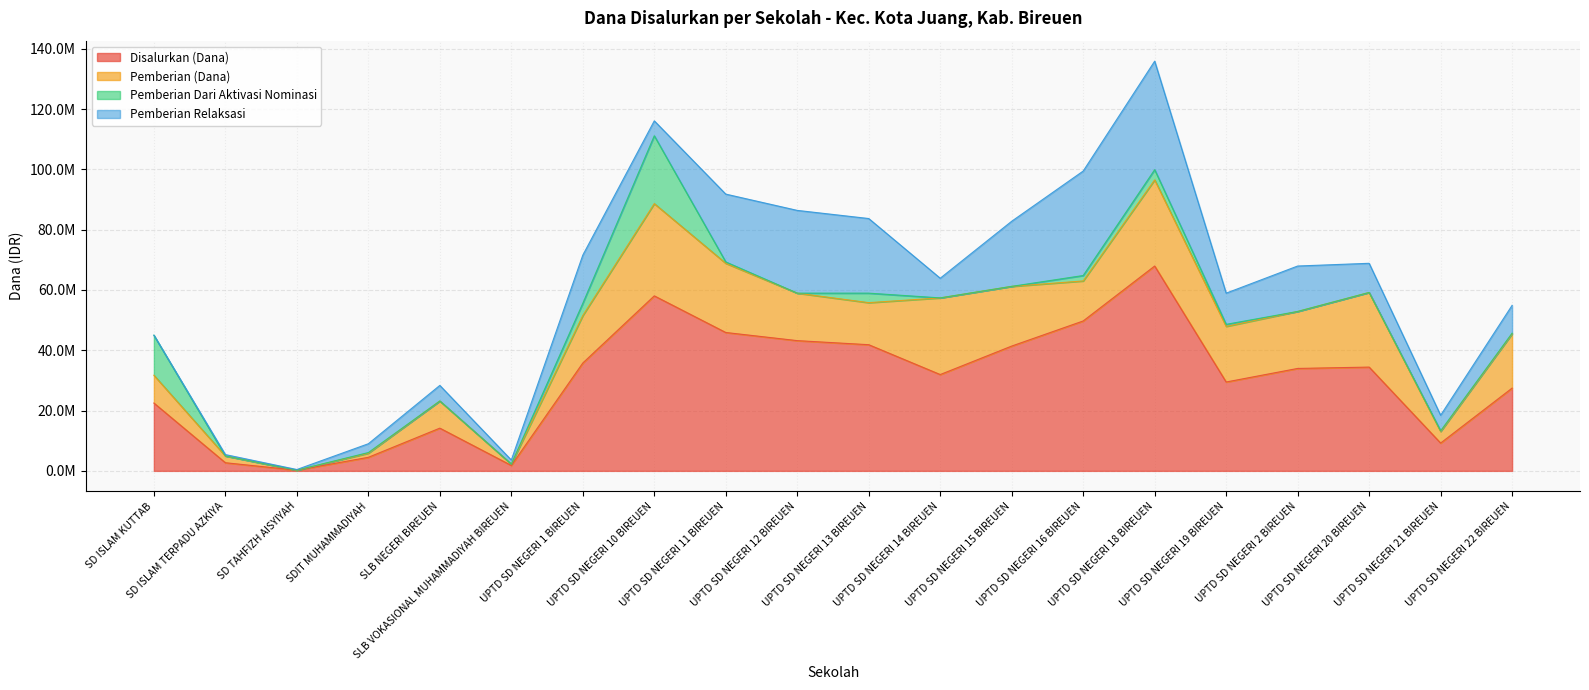

Which series has the largest total across all categories?

Disalurkan (Dana)